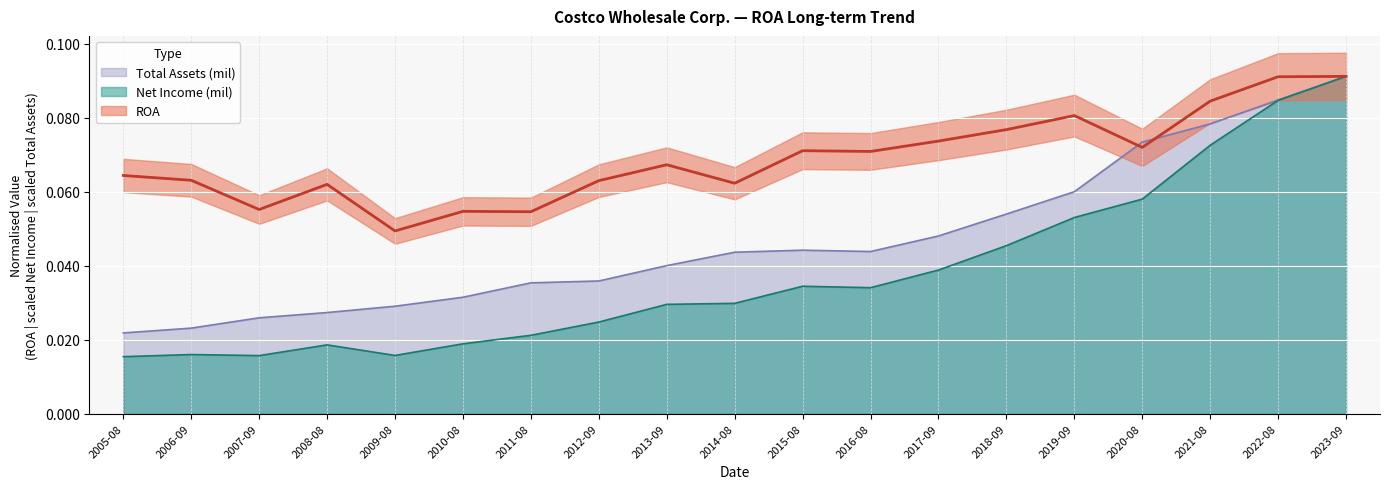

Reading left to right, extract all data points from this chart.

ROA: 0.1	0.1	0.1	0.1	0.0	0.1	0.1	0.1	0.1	0.1	0.1	0.1	0.1	0.1	0.1	0.1	0.1	0.1	0.1
Net Income (mil): 0.0	0.0	0.0	0.0	0.0	0.0	0.0	0.0	0.0	0.0	0.0	0.0	0.0	0.0	0.1	0.1	0.1	0.1	0.1
Total Assets (mil): 0.0	0.0	0.0	0.0	0.0	0.0	0.0	0.0	0.0	0.0	0.0	0.0	0.0	0.1	0.1	0.1	0.1	0.1	0.1